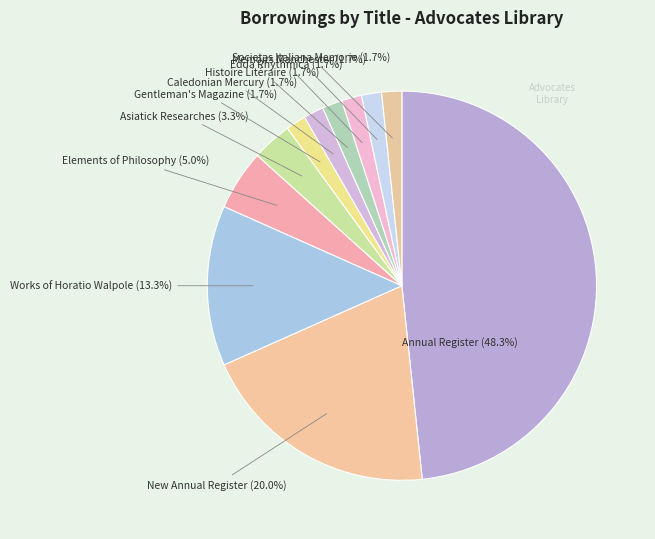

Is it true that Elements of Philosophy is 5% of the pie?

True